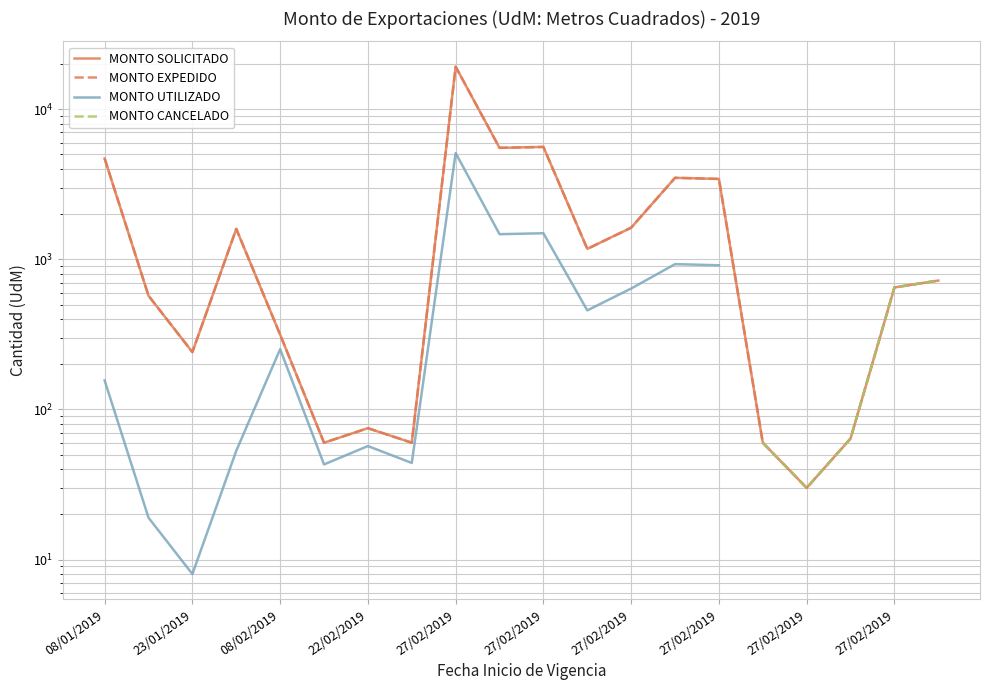

What value does the MONTO EXPEDIDO series have at 27/02/2019?

5610.0